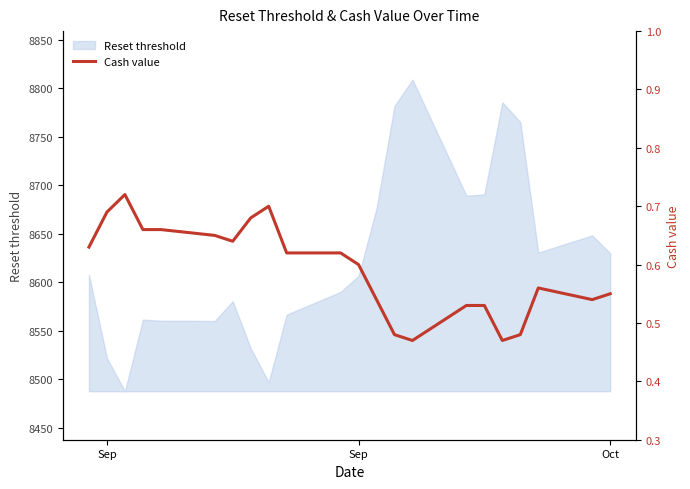

How many lines are shown in the chart?

1